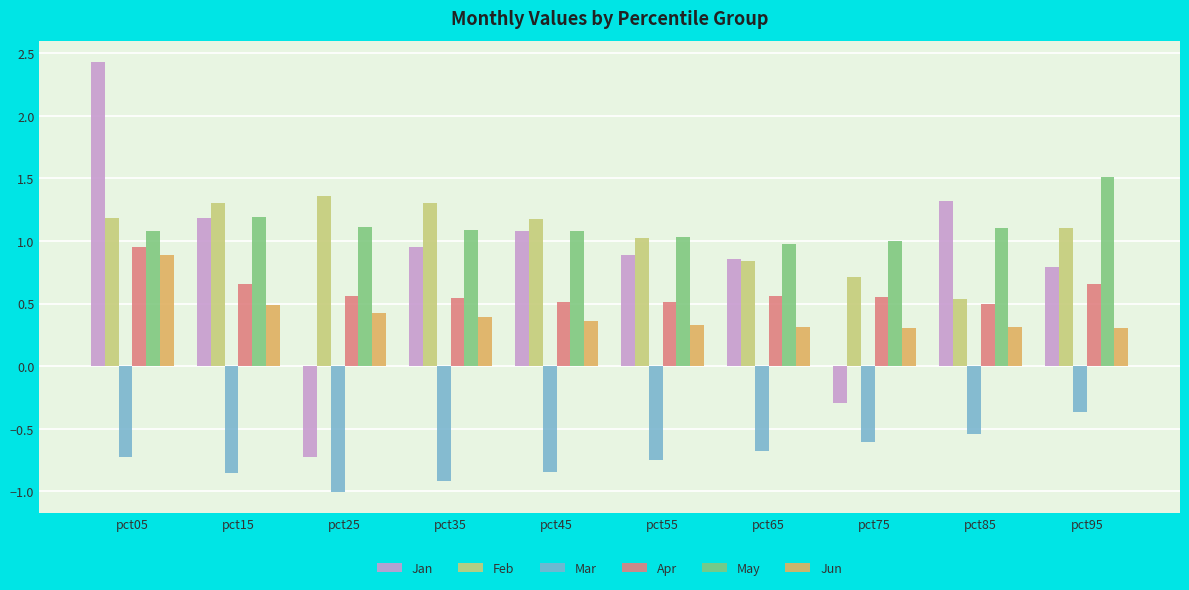

What are all the series names shown in the legend?

Jan, Feb, Mar, Apr, May, Jun